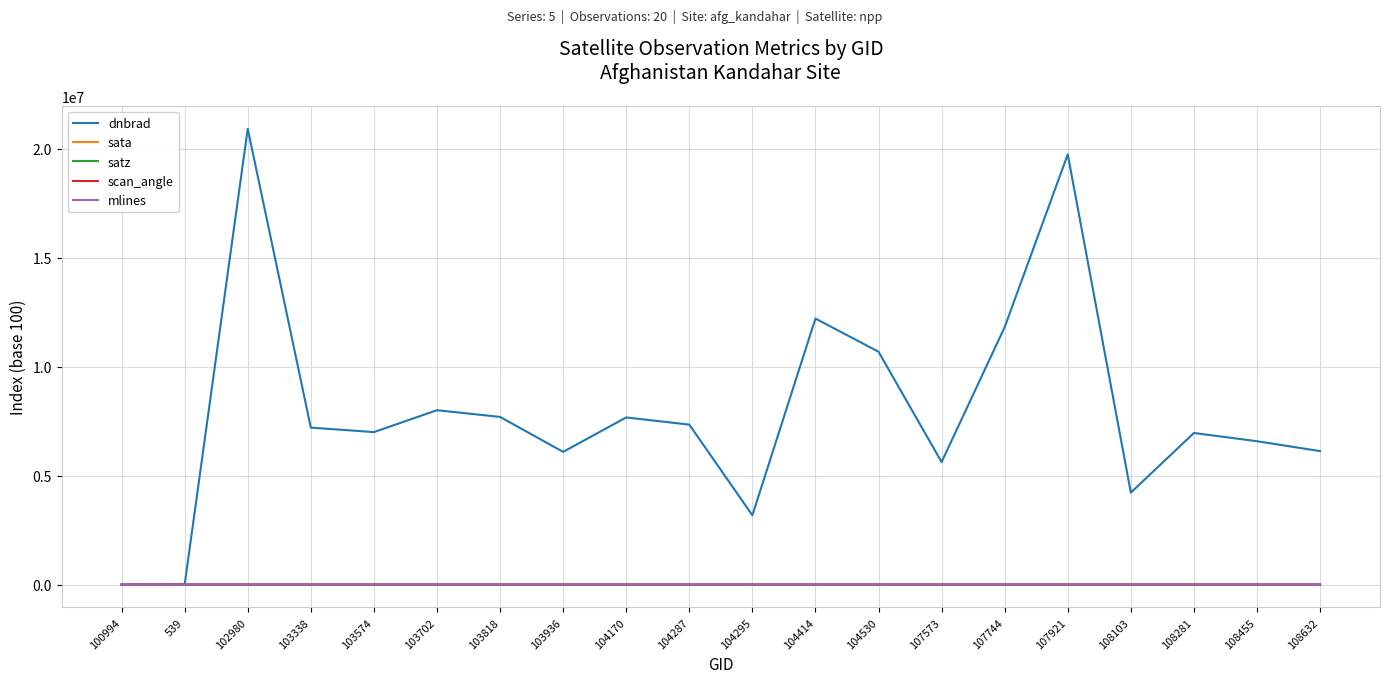

At which category is the sum across all series the highest?

102980